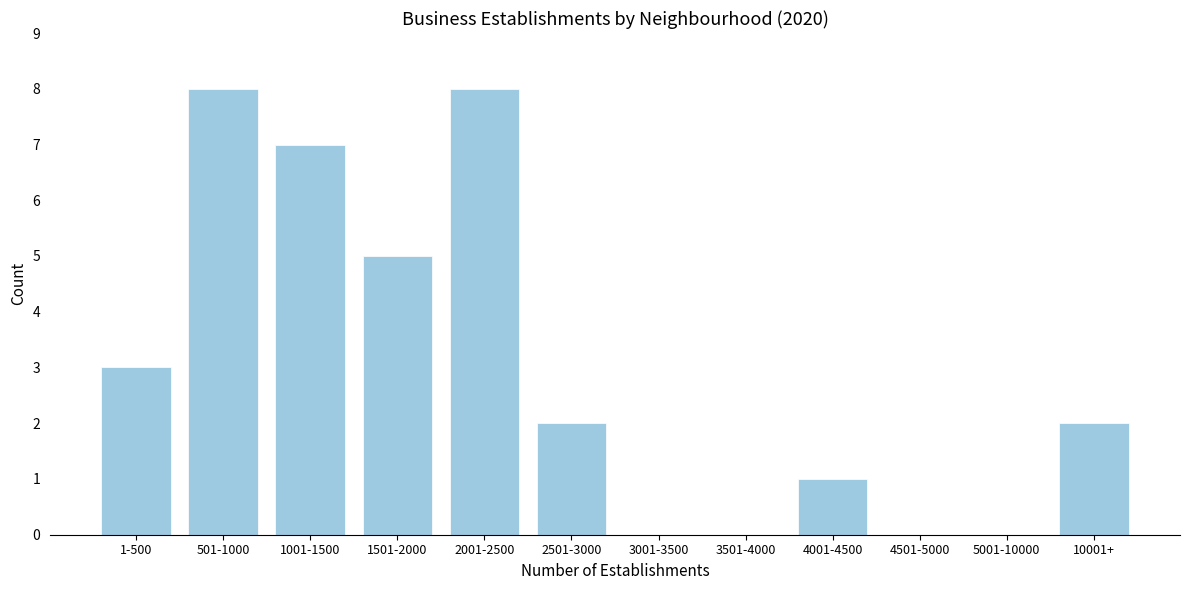

Reading left to right, transcribe all the data shown in this chart.

1-500=3	501-1000=8	1001-1500=7	1501-2000=5	2001-2500=8	2501-3000=2	3001-3500=0	3501-4000=0	4001-4500=1	4501-5000=0	5001-10000=0	10001+=2